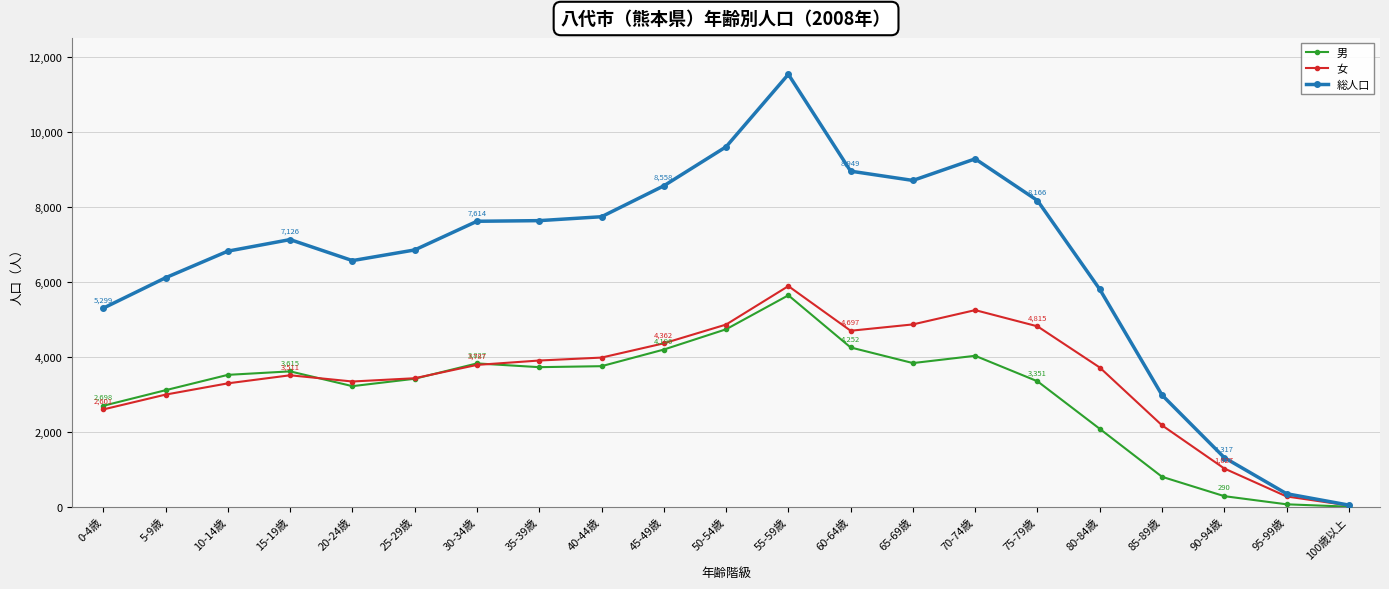

Where is the first local maximum for 総人口?

15-19歳